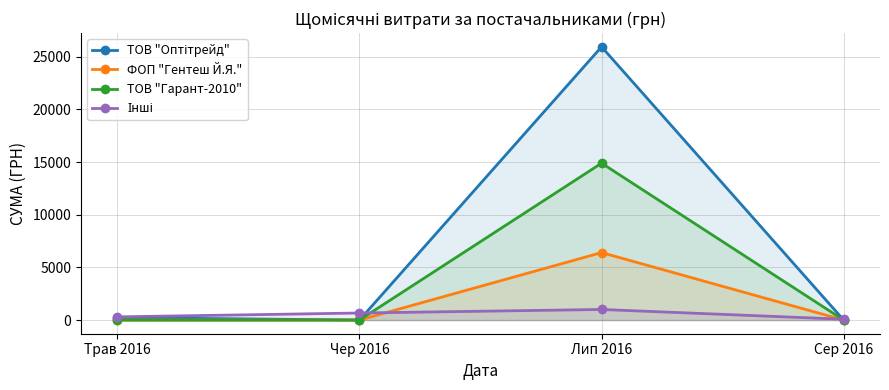

Is the value of ТОВ "Гарант-2010" at Лип 2016 greater than the value of Інші at Лип 2016?

Yes